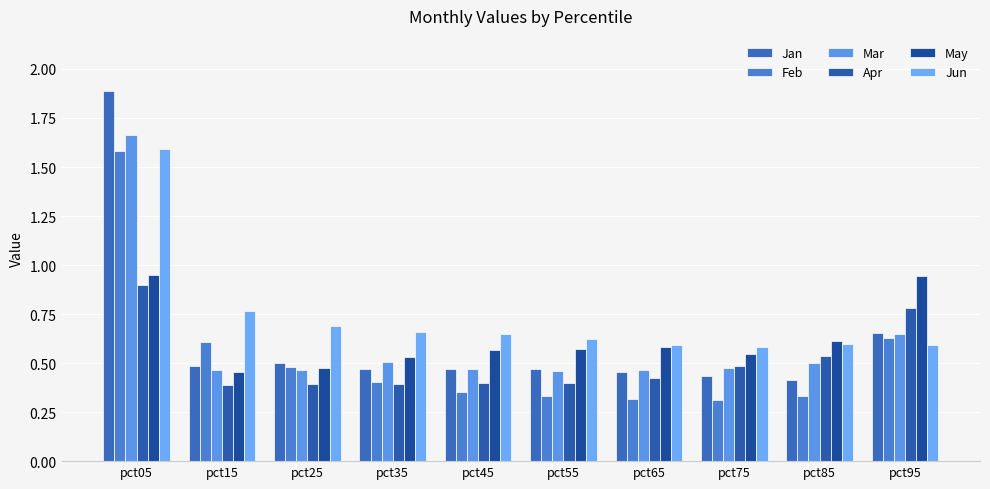

Reading right to left, what are all the values shown in this chart?

Jan: 0.7	0.4	0.4	0.5	0.5	0.5	0.5	0.5	0.5	1.9
Feb: 0.6	0.3	0.3	0.3	0.3	0.4	0.4	0.5	0.6	1.6
Mar: 0.6	0.5	0.5	0.5	0.5	0.5	0.5	0.5	0.5	1.7
Apr: 0.8	0.5	0.5	0.4	0.4	0.4	0.4	0.4	0.4	0.9
May: 0.9	0.6	0.5	0.6	0.6	0.6	0.5	0.5	0.5	1.0
Jun: 0.6	0.6	0.6	0.6	0.6	0.6	0.7	0.7	0.8	1.6